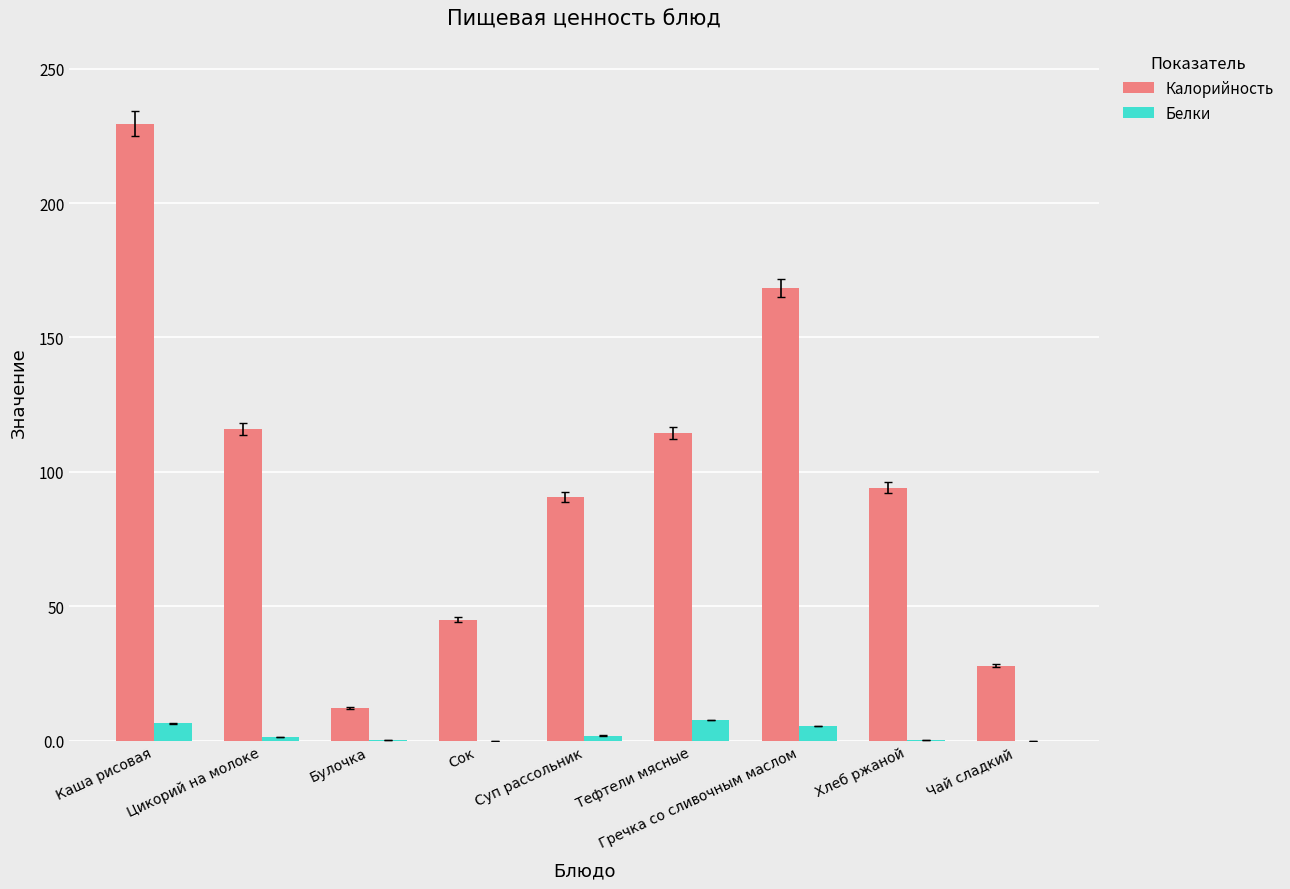

Which series has the largest range (max minus min)?

Калорийность